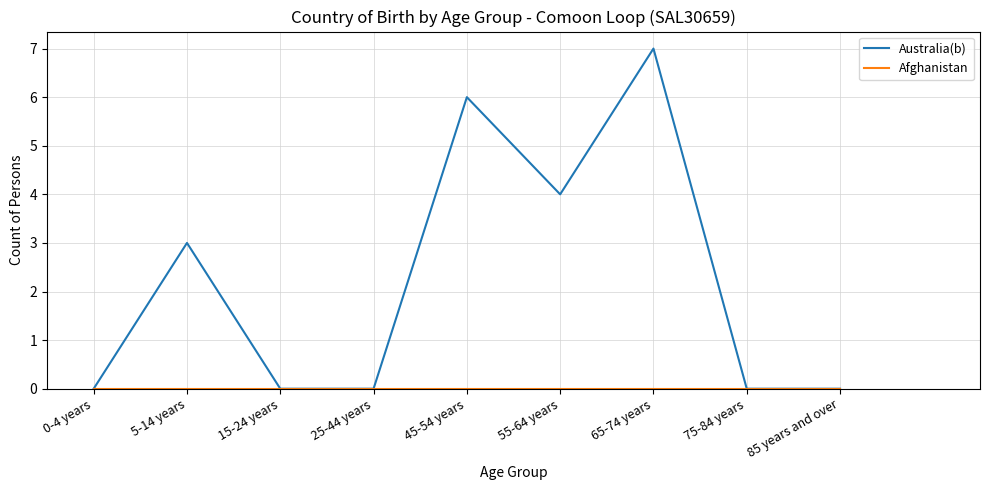

What position from the left is 25-44 years?

4